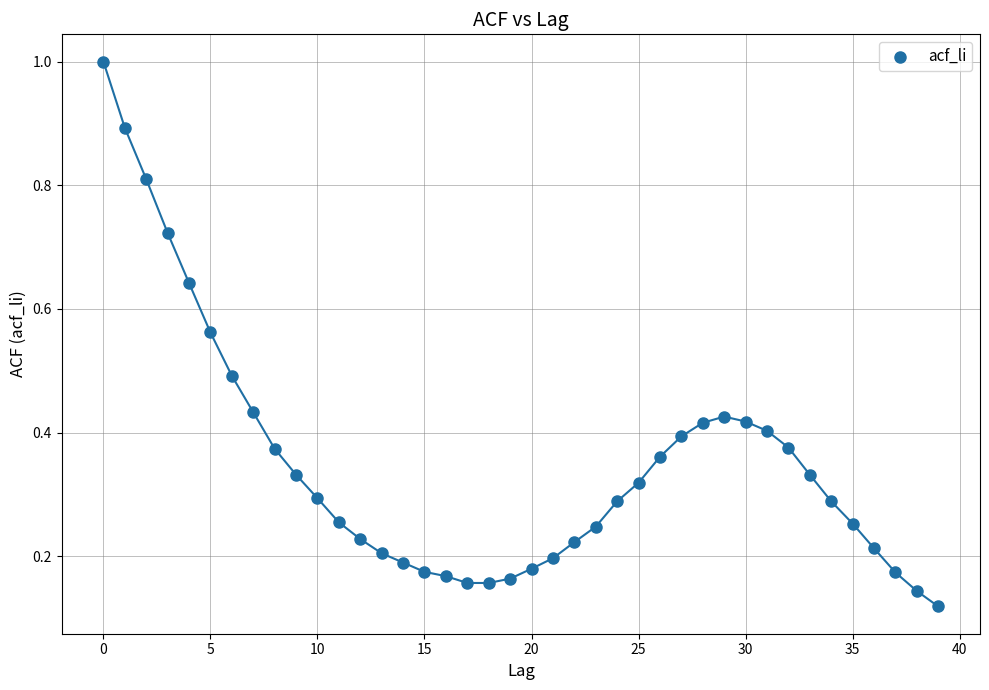

What is the range of Y values (max minus min)?

0.9